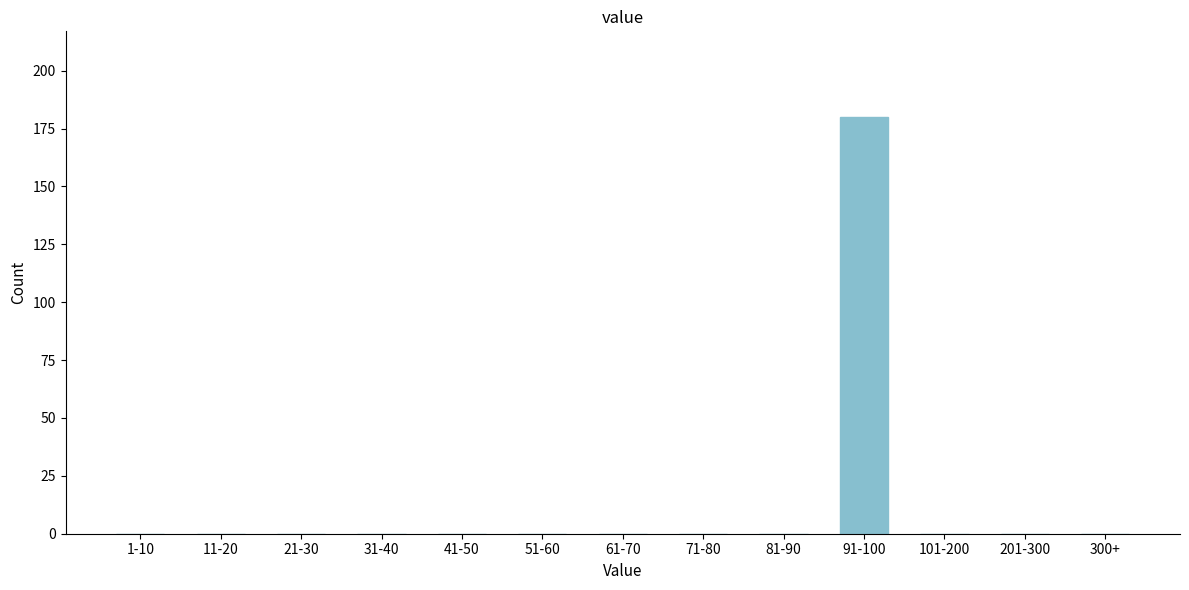

Reading left to right, transcribe all the data shown in this chart.

1-10=0	11-20=0	21-30=0	31-40=0	41-50=0	51-60=0	61-70=0	71-80=0	81-90=0	91-100=180	101-200=0	201-300=0	300+=0